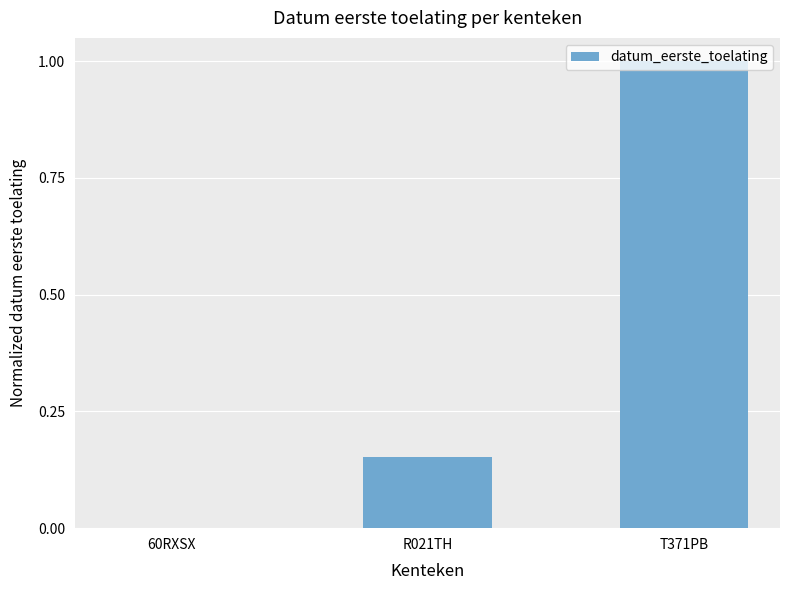

Is it true that the value at R021TH is 0.0?

False